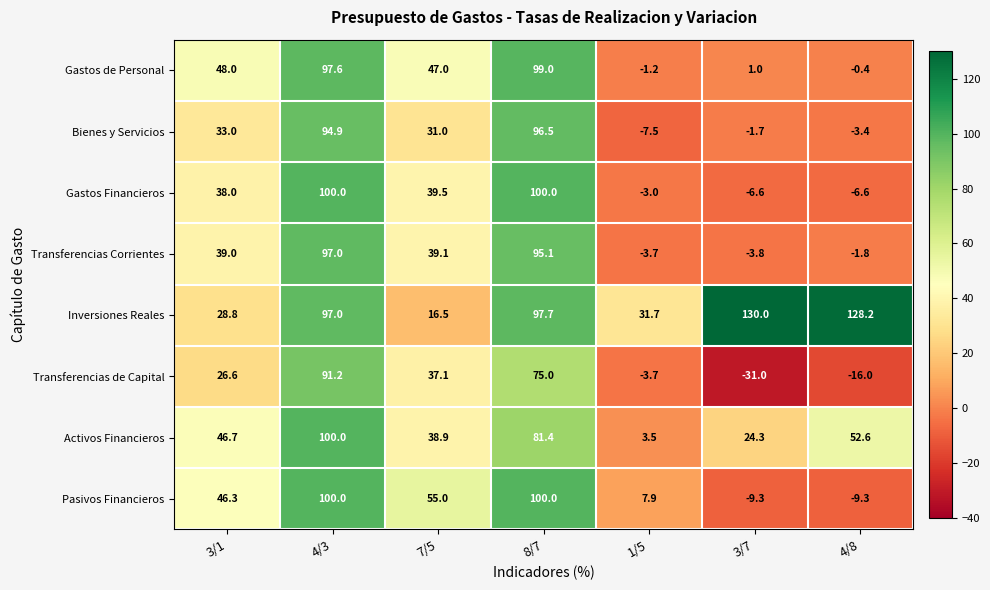

What is the total value across all series at 3/1?

306.4